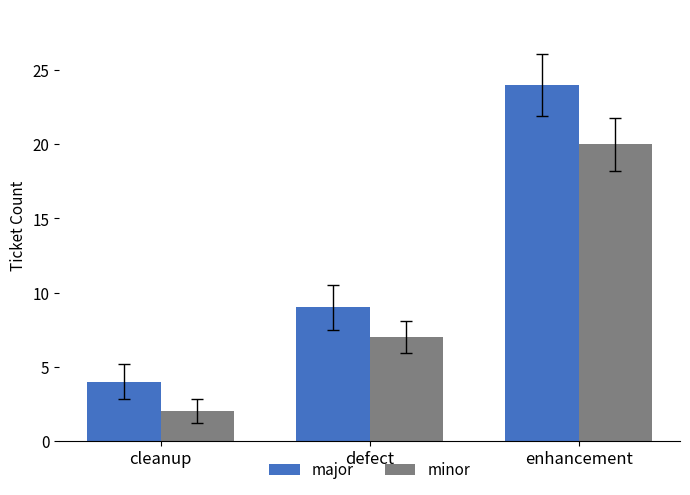

How many major values are between 4 and 24?

3